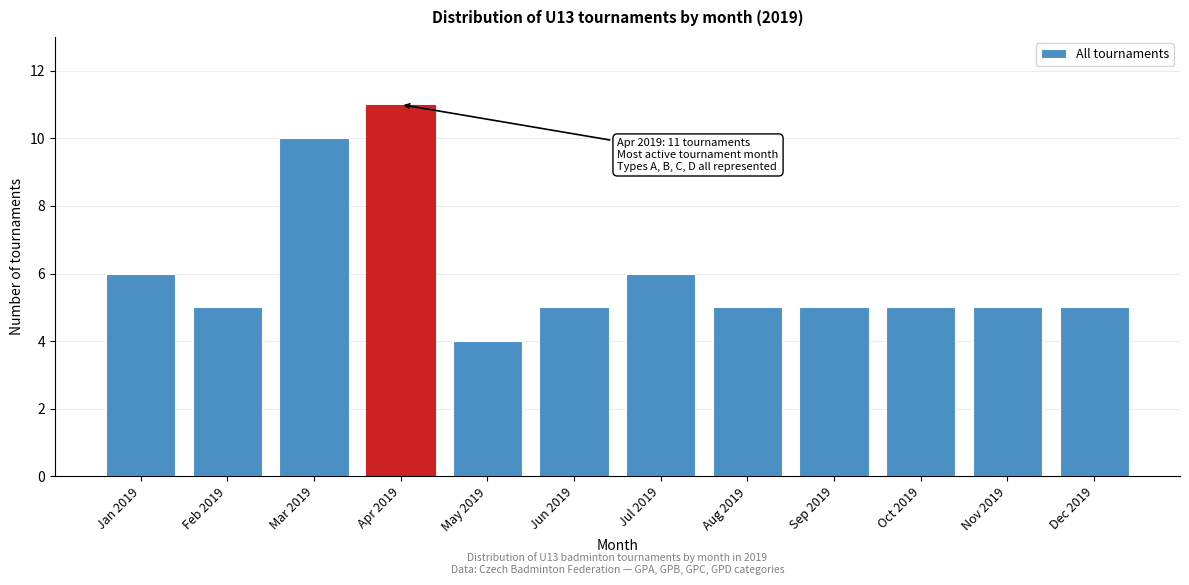

Reading left to right, what are all the values shown in this chart?

Jan 2019=6	Feb 2019=5	Mar 2019=10	Apr 2019=11	May 2019=4	Jun 2019=5	Jul 2019=6	Aug 2019=5	Sep 2019=5	Oct 2019=5	Nov 2019=5	Dec 2019=5